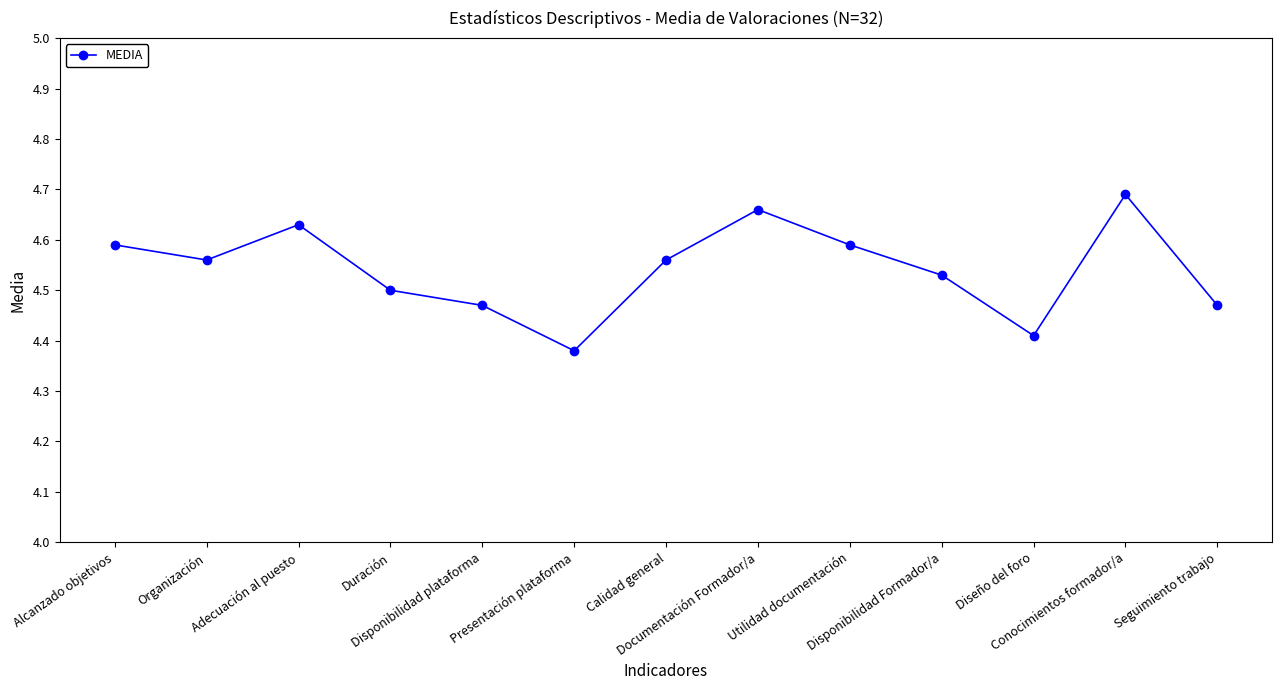

How many points are lower than both their immediate neighbors (excluding endpoints)?

3